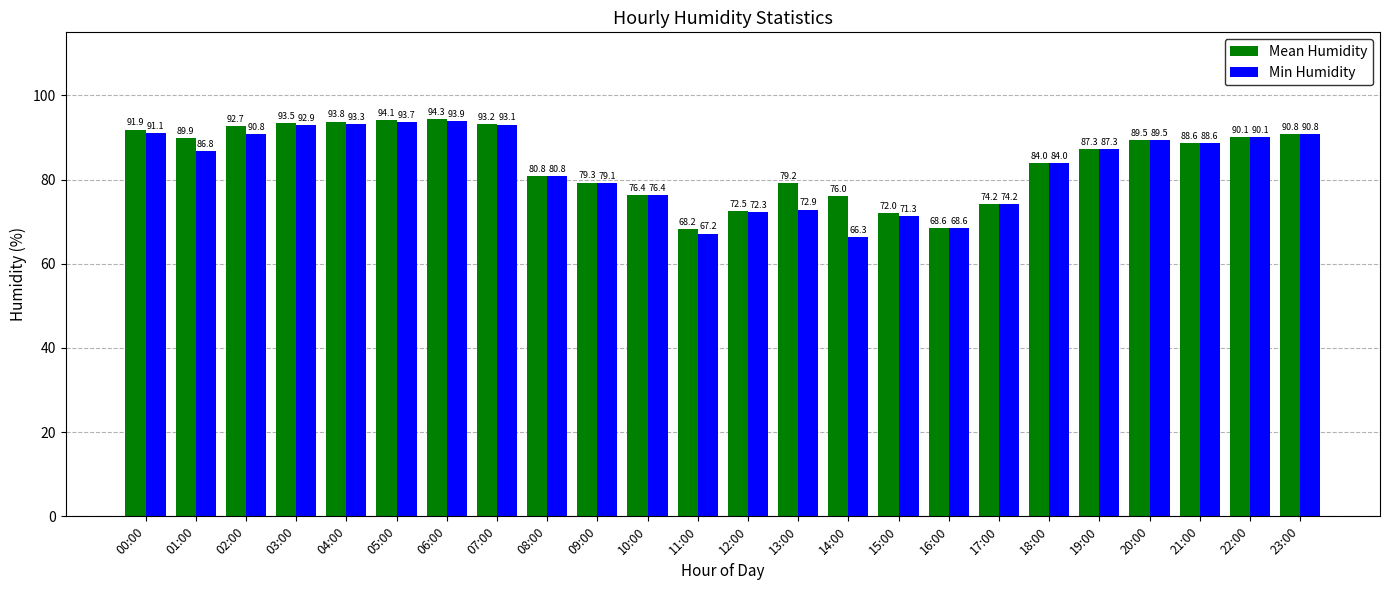

Reading right to left, what are all the values shown in this chart?

Mean Humidity: 23:00=90.8	22:00=90.1	21:00=88.6	20:00=89.5	19:00=87.3	18:00=84.0	17:00=74.2	16:00=68.6	15:00=72.0	14:00=76.0	13:00=79.2	12:00=72.5	11:00=68.2	10:00=76.4	09:00=79.3	08:00=80.8	07:00=93.2	06:00=94.3	05:00=94.1	04:00=93.8	03:00=93.5	02:00=92.7	01:00=89.9	00:00=91.9
Min Humidity: 23:00=90.8	22:00=90.1	21:00=88.6	20:00=89.5	19:00=87.3	18:00=84.0	17:00=74.2	16:00=68.6	15:00=71.3	14:00=66.3	13:00=72.9	12:00=72.3	11:00=67.2	10:00=76.4	09:00=79.1	08:00=80.8	07:00=93.1	06:00=93.9	05:00=93.7	04:00=93.3	03:00=92.9	02:00=90.8	01:00=86.8	00:00=91.1